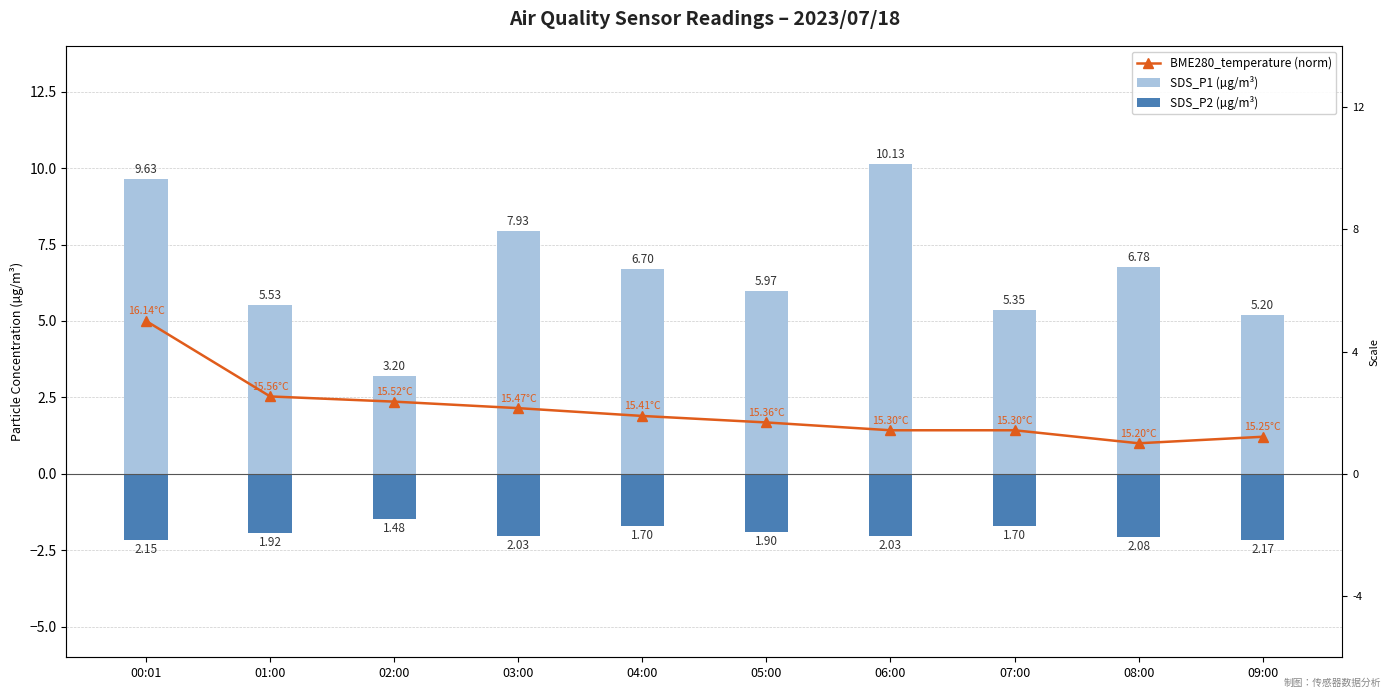

Does the chart contain any negative values?

Yes